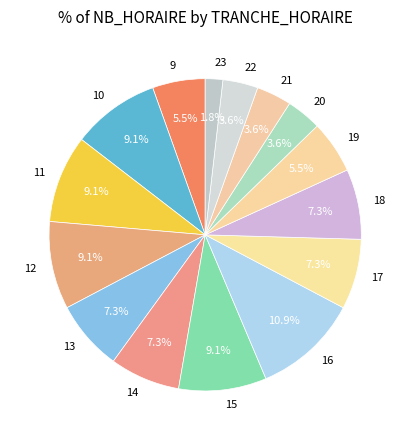

To the nearest percent, what is the difference between the 11 and 19 slice percentages?

4%